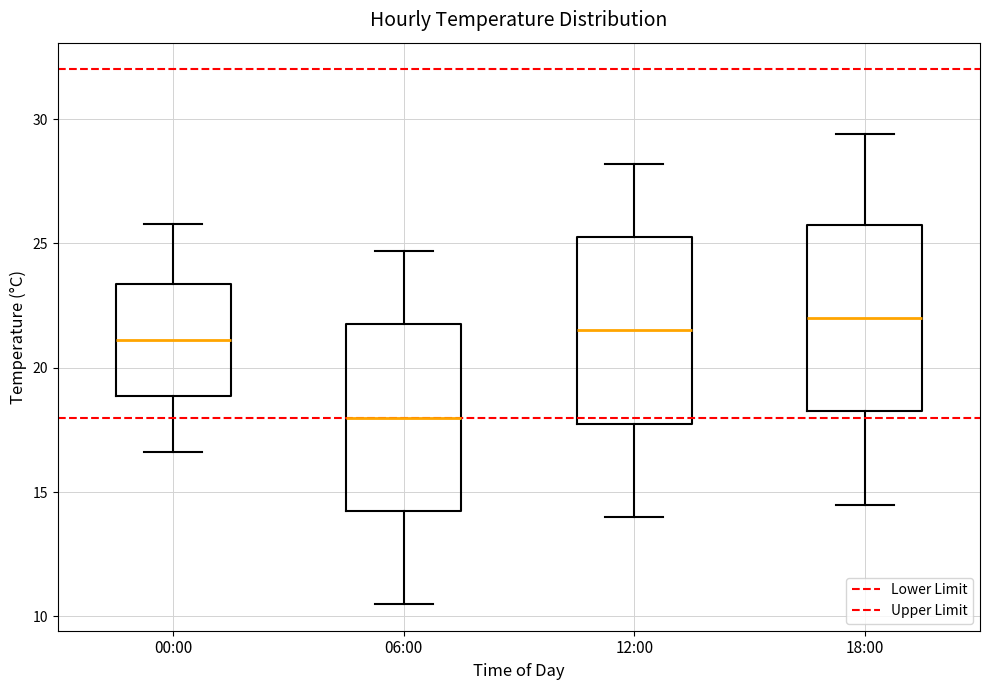

Reading left to right, read every box against the y-axis: the position of its median line, the range the box covers, and the ends of its whiskers. The values are not printed on the chart, so give them approximately, as read against the axis.

00:00: median 21.0, box 19.0 to 23.5, whiskers 16.5 to 26.0
06:00: median 18.0, box 14.5 to 22.0, whiskers 10.5 to 24.5
12:00: median 21.5, box 18.0 to 25.5, whiskers 14.0 to 28.0
18:00: median 22.0, box 18.5 to 26.0, whiskers 14.5 to 29.5